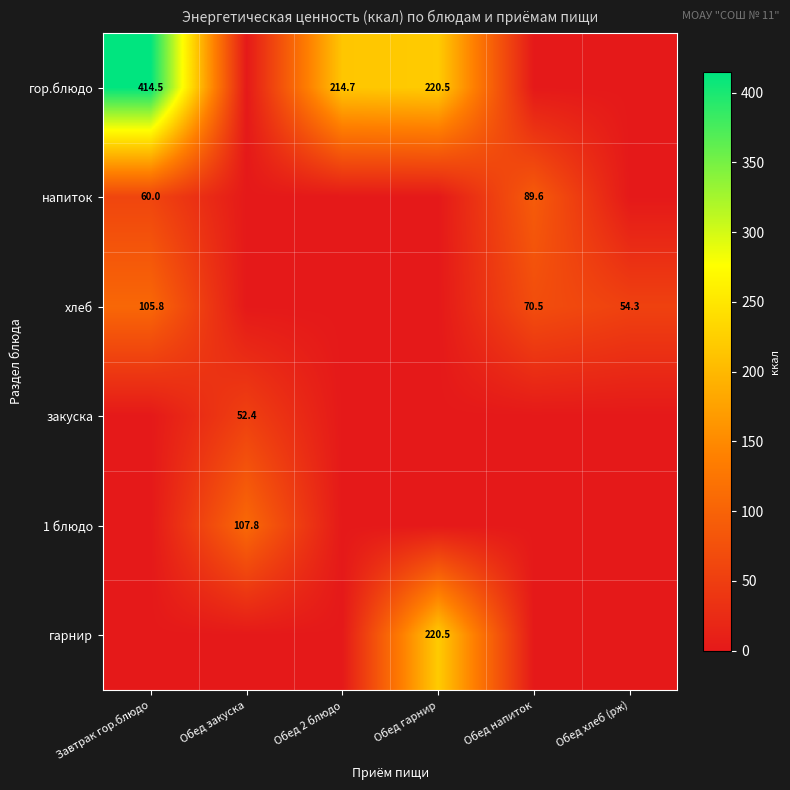

At which category is the sum across all series the highest?

Завтрак гор.блюдо